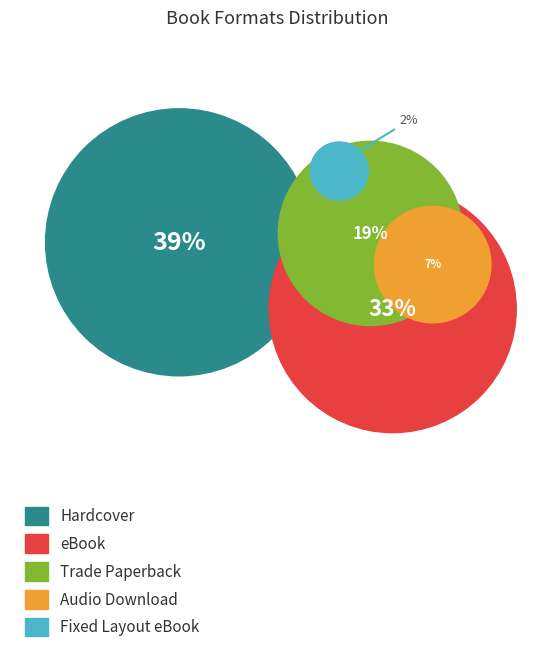

To the nearest percent, what is the difference between the largest and smallest slice percentages?

37%